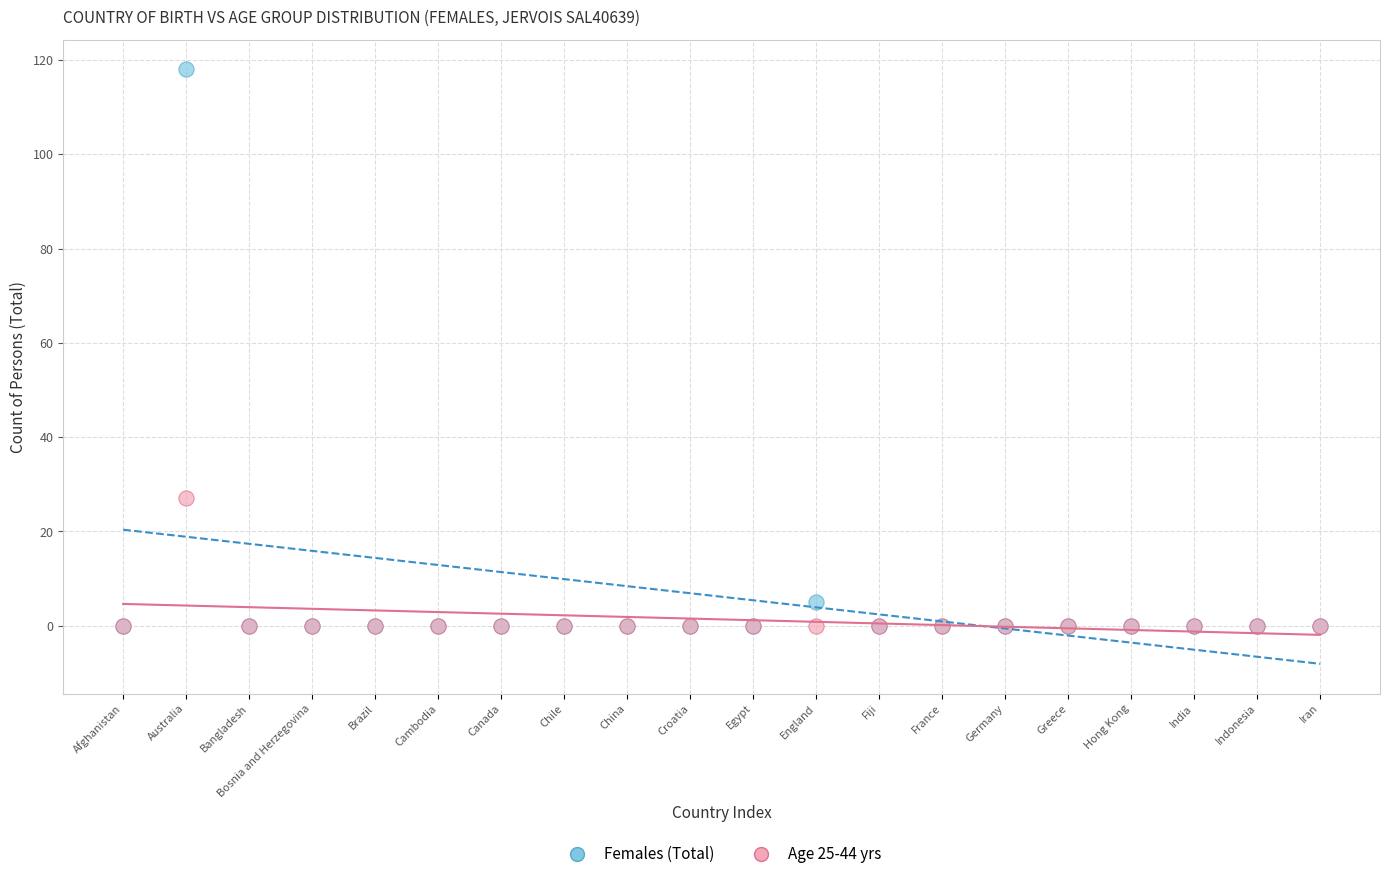

In the Females (Total) series, what Y value is closest to 59?

5